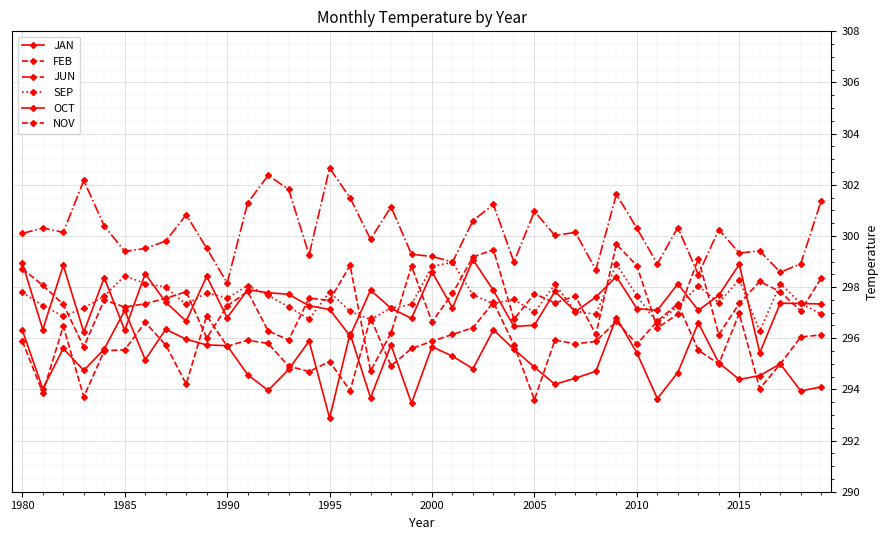

In FEB, how many points are higher than both neighbors (excluding endpoints)?

12